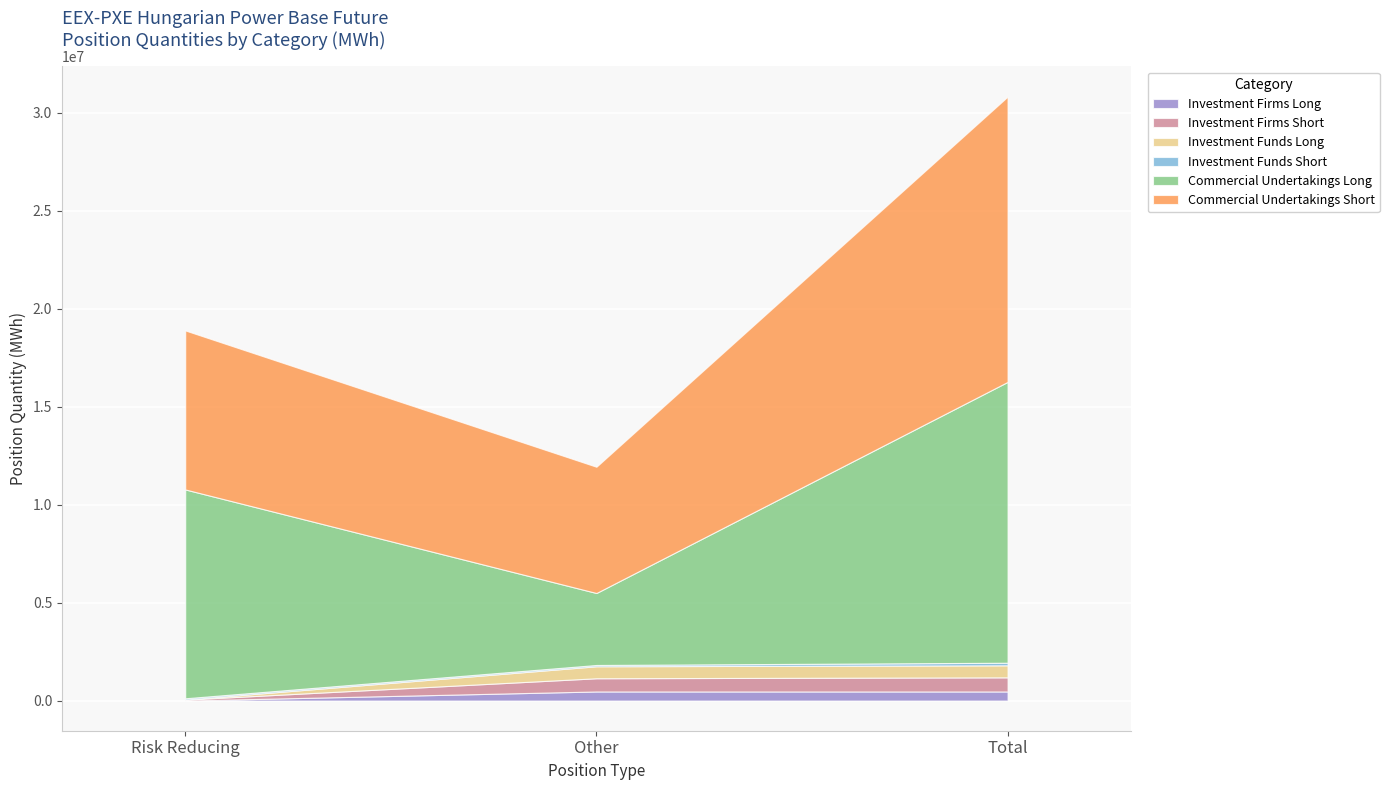

What is the label of the 1st point from the right?

Total